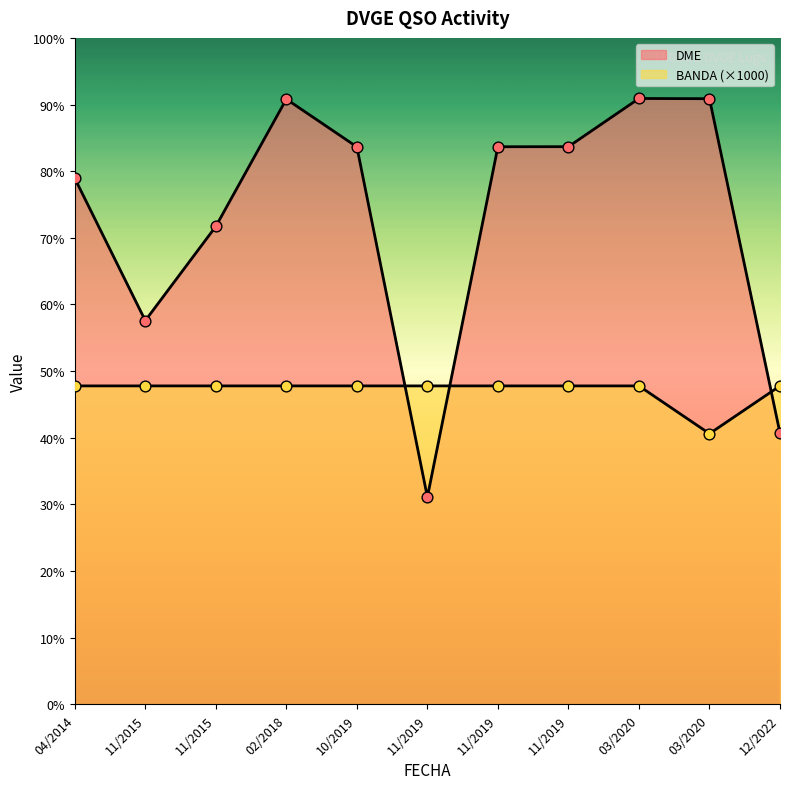

Which has a higher value, 10/2019 or 04/2014?

10/2019